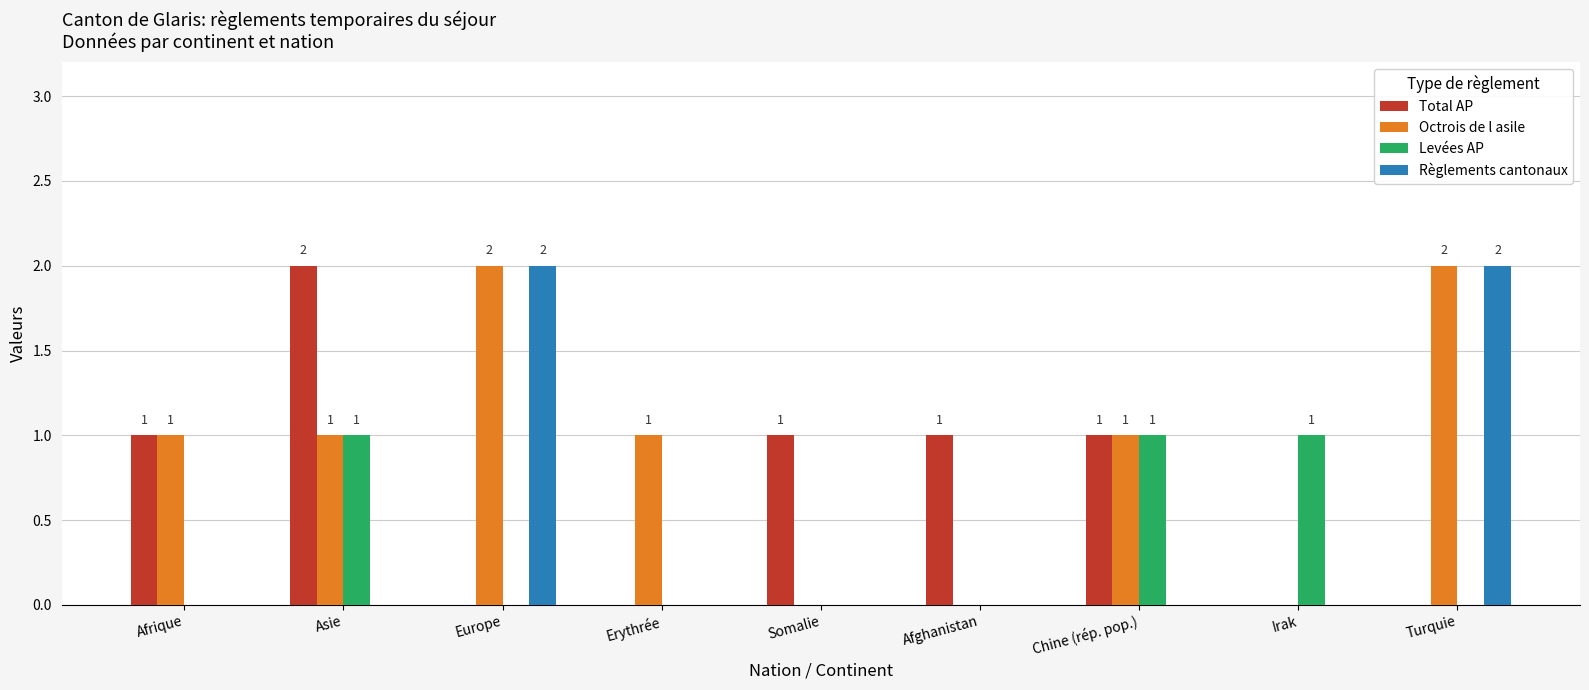

Which series has the largest total across all categories?

Octrois de l asile